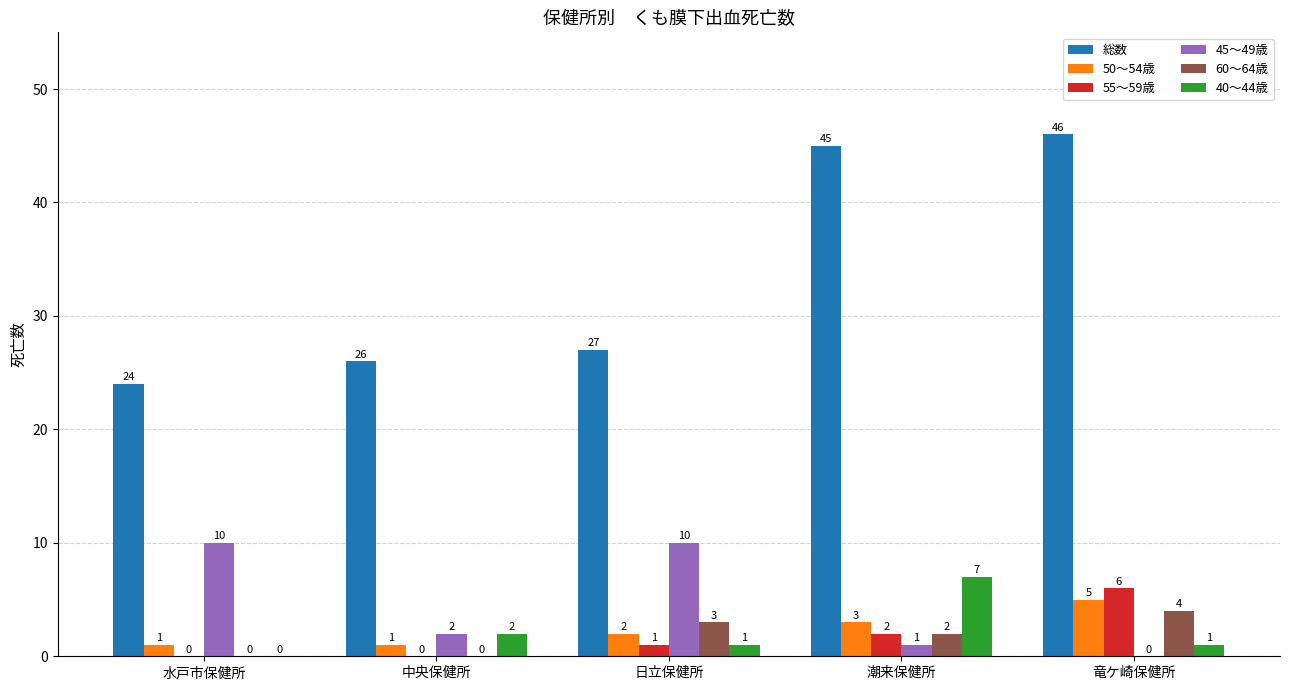

Which series changed the most between 水戸市保健所 and 潮来保健所?

総数